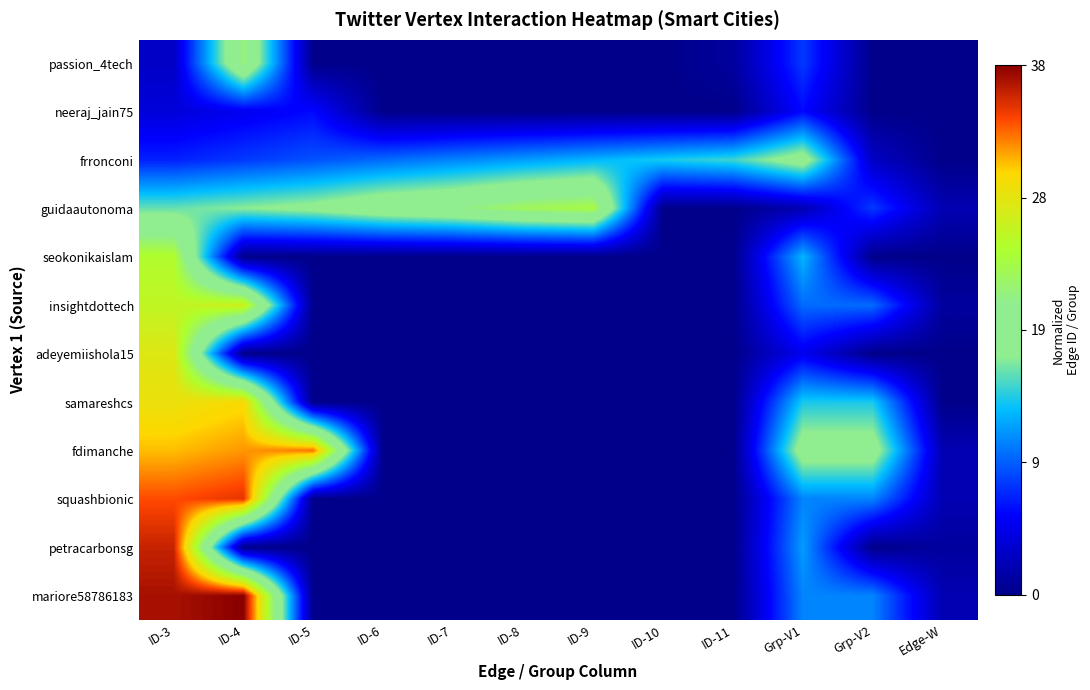

At which category does the chart reach its peak across all series?

ID-4